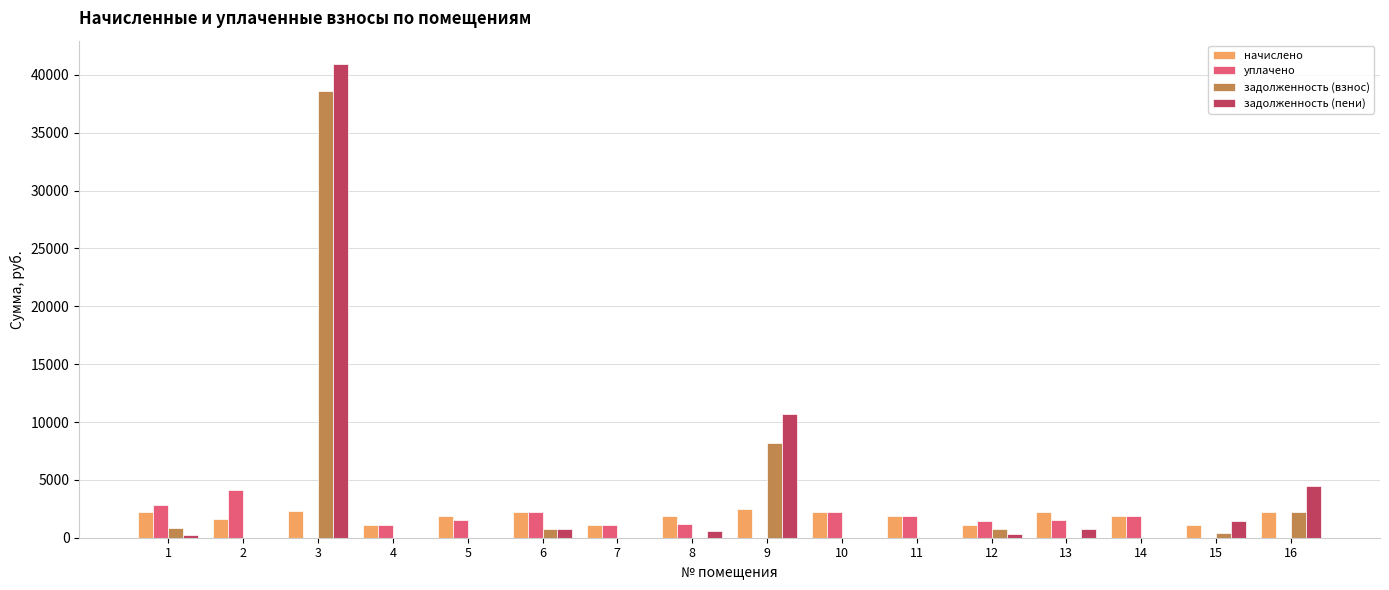

Is it true that задолженность (взнос) equals 38575.8 at 3?

True